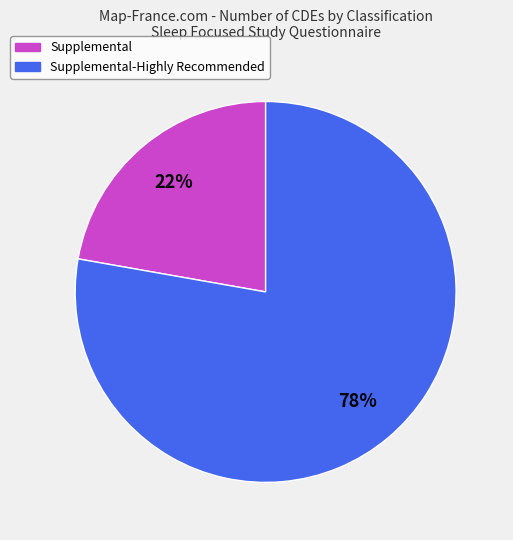

Does any single category account for the majority?

Yes